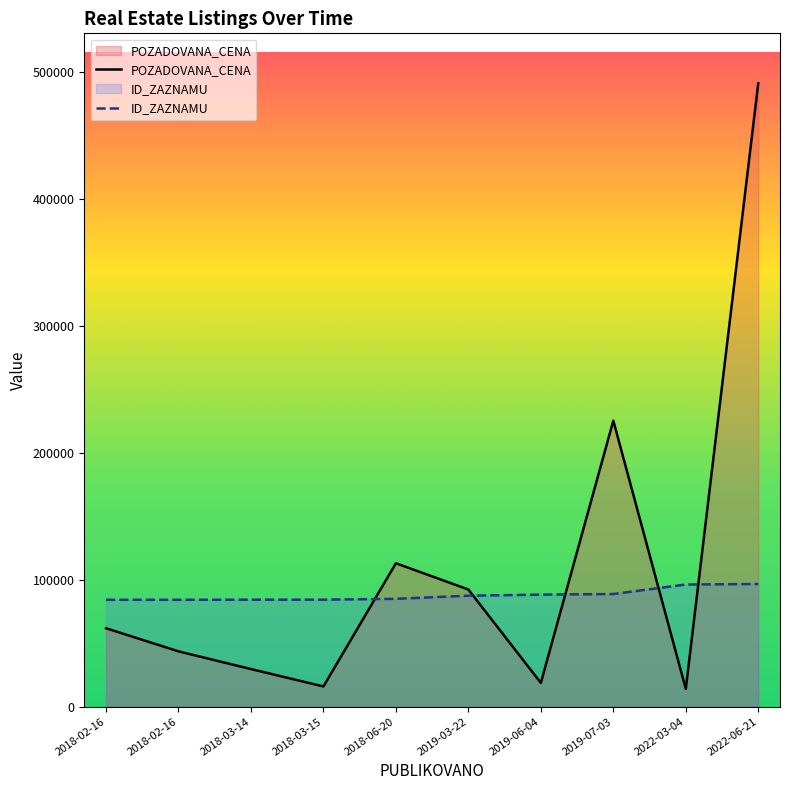

What are all the series names shown in the legend?

POZADOVANA_CENA, ID_ZAZNAMU